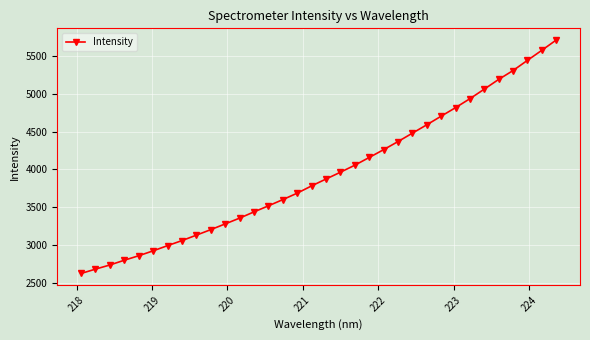

What is the maximum value shown in the chart?

5711.5